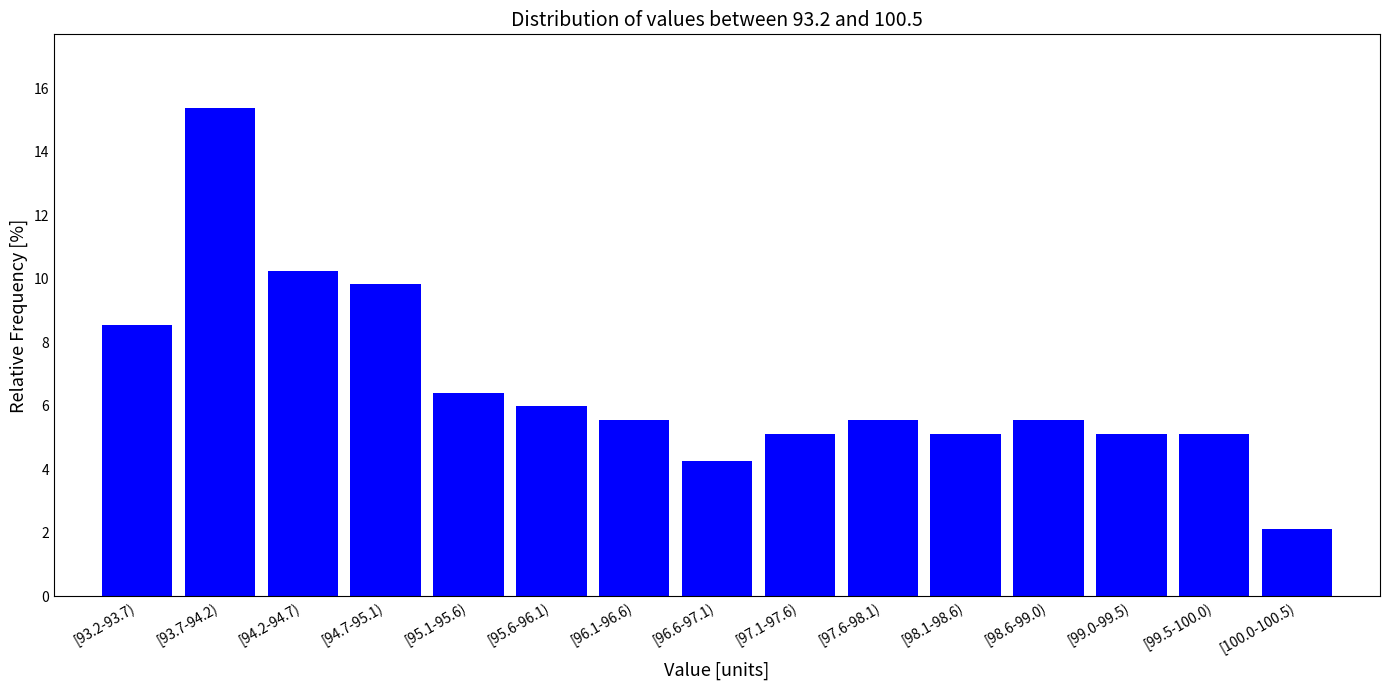

Reading right to left, transcribe all the data shown in this chart.

[100.0-100.5)=2.1	[99.5-100.0)=5.1	[99.0-99.5)=5.1	[98.6-99.0)=5.6	[98.1-98.6)=5.1	[97.6-98.1)=5.6	[97.1-97.6)=5.1	[96.6-97.1)=4.3	[96.1-96.6)=5.6	[95.6-96.1)=6.0	[95.1-95.6)=6.4	[94.7-95.1)=9.8	[94.2-94.7)=10.3	[93.7-94.2)=15.4	[93.2-93.7)=8.5